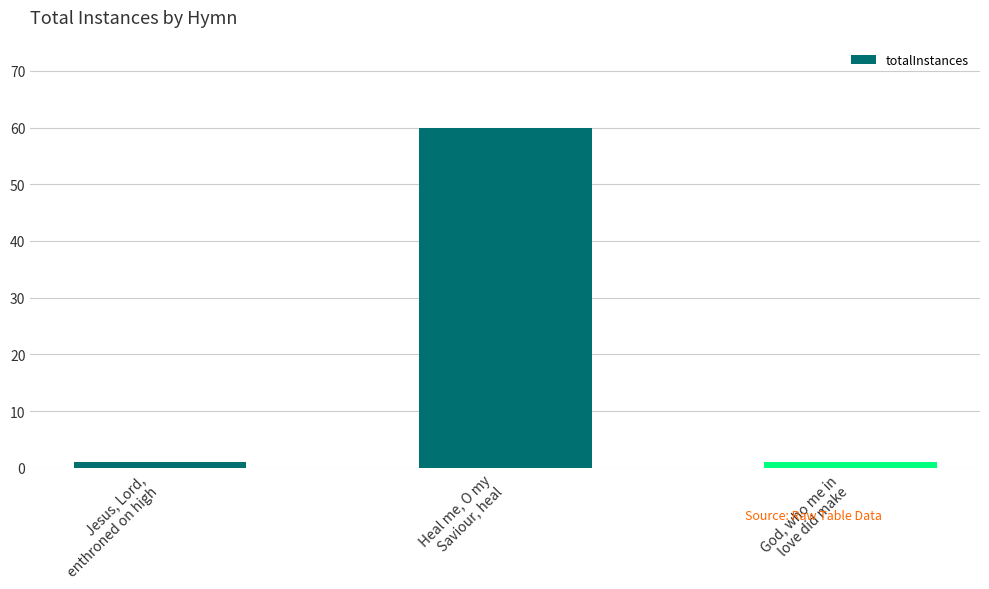

What position from the right is Jesus, Lord,
enthroned on high?

3